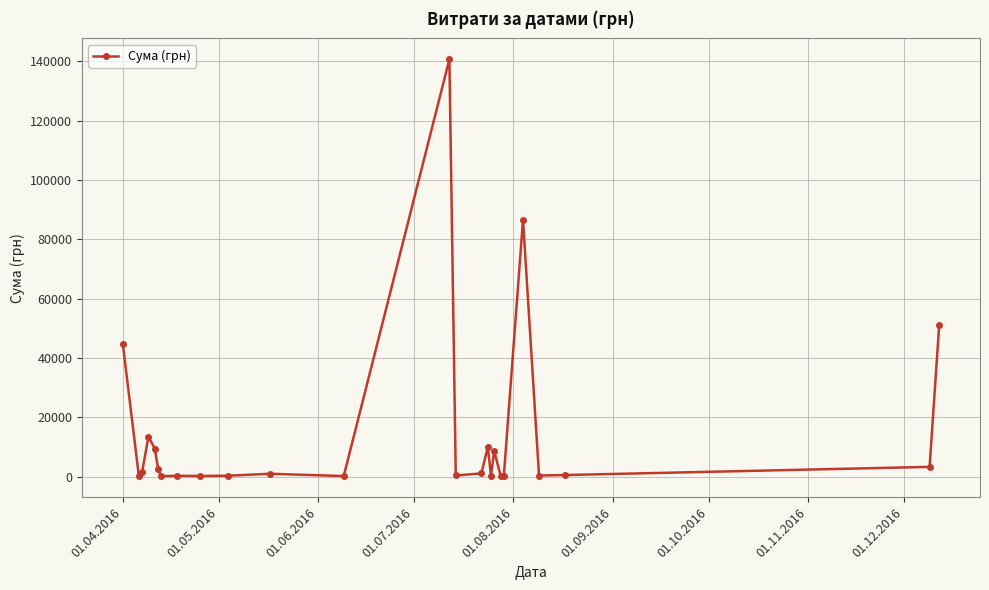

True or false: the data has more than 0 interior local peaks.

True